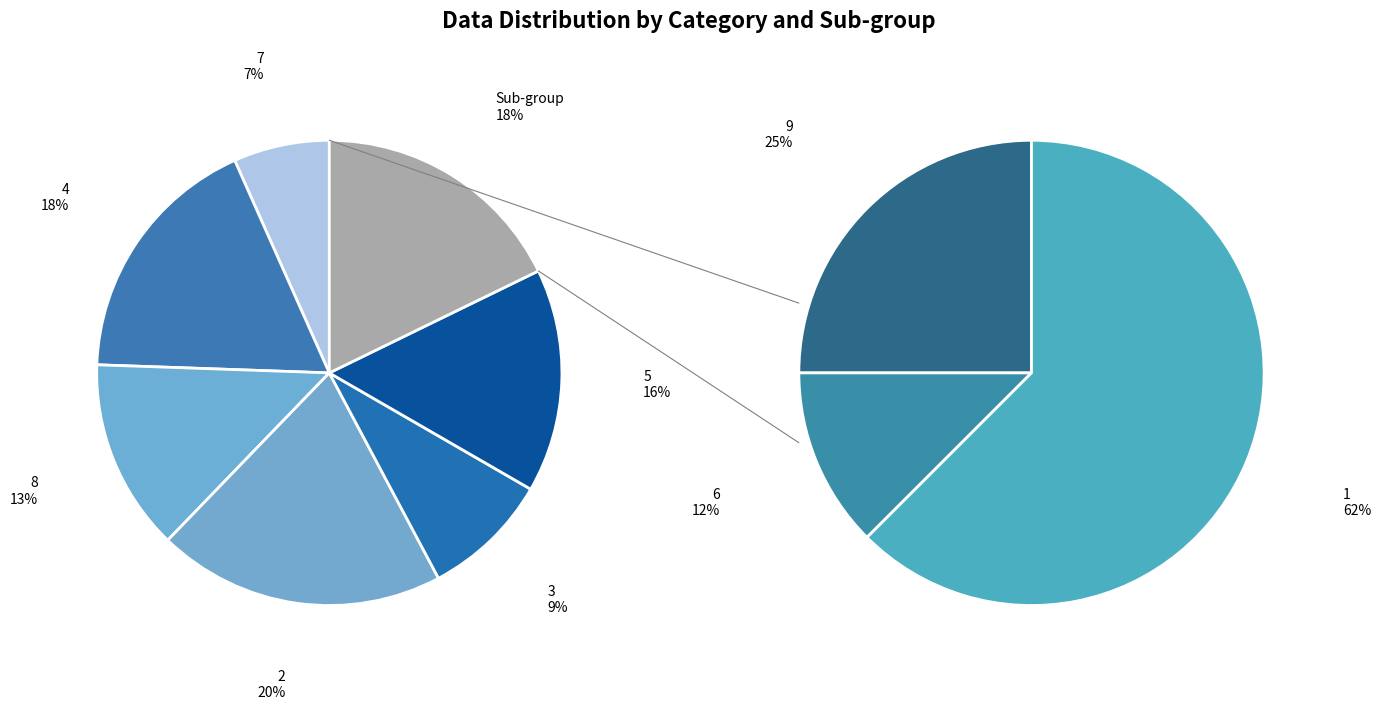

How much of the chart is everything except 3?

91.1%